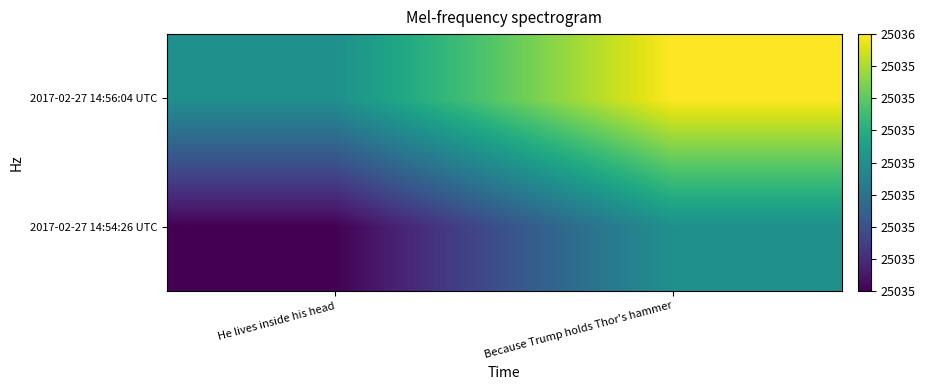

What is the total value across all series at Because Trump holds Thor's hammer?

50071.5